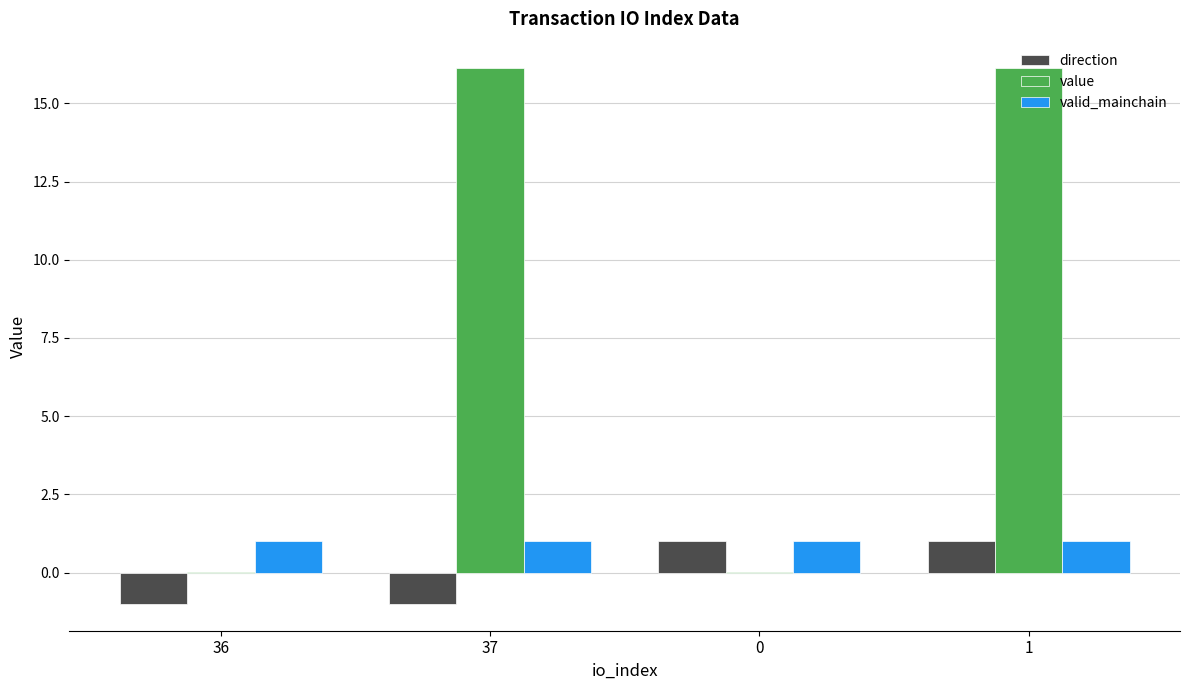

Between 36 and 1, which series saw the biggest shift?

value